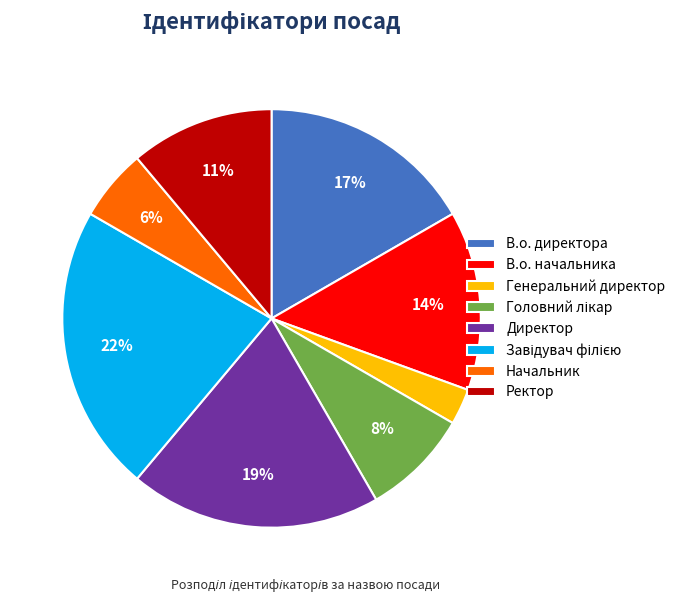

Which has a higher value, В.о. директора or Генеральний директор?

В.о. директора